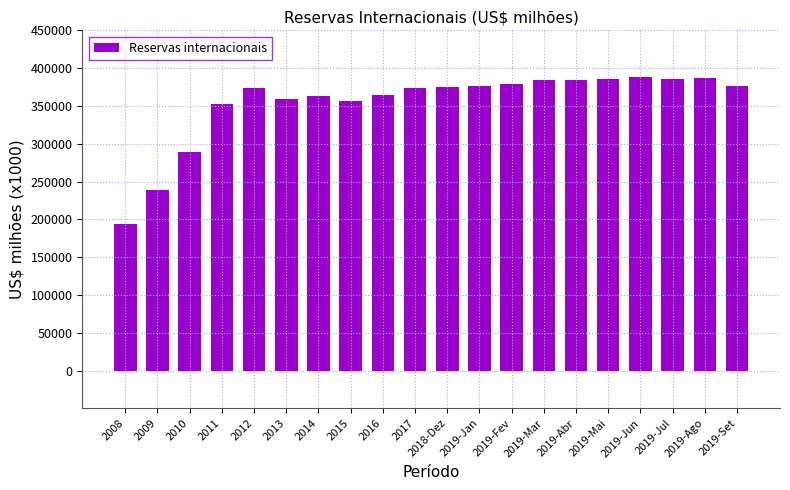

What is the minimum value shown in the chart?

193783.4